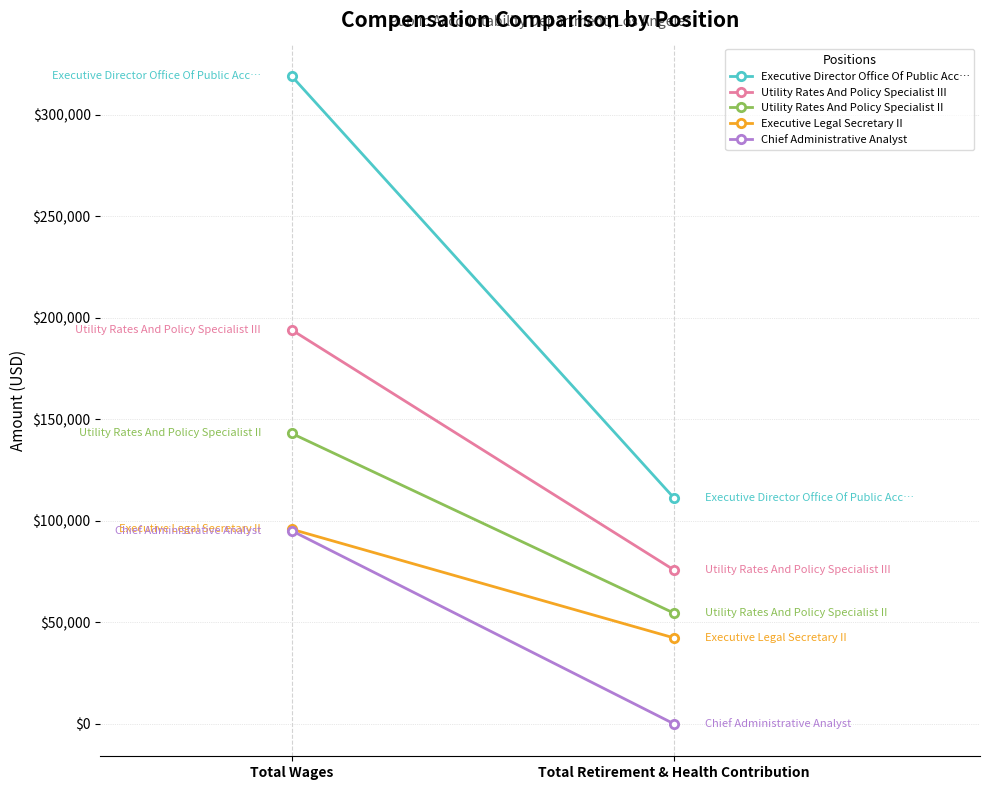

How many data points in Utility Rates And Policy Specialist II are less than 143138?

1